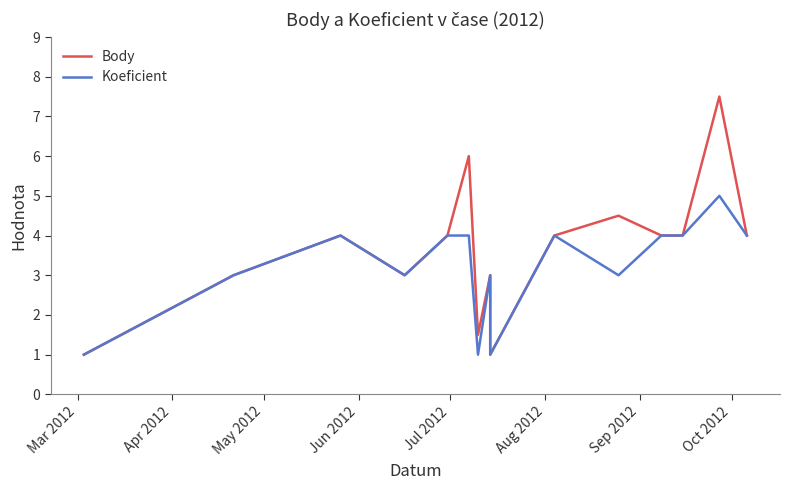

Reading left to right, extract all data points from this chart.

Body: 1.0	3.0	4.0	3.0	4.0	6.0	1.5	3.0	1.0	4.0	4.5	4.0	4.0	7.5	4.0
Koeficient: 1.0	3.0	4.0	3.0	4.0	4.0	1.0	3.0	1.0	4.0	3.0	4.0	4.0	5.0	4.0